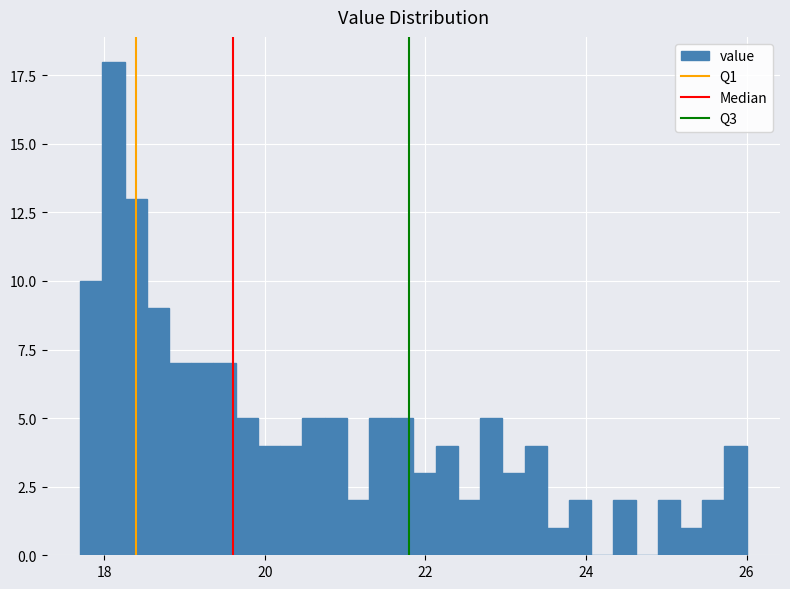

Around what value on the x-axis is the tallest bar? Give the approximate position of its centre, as read against the axis.

18.2